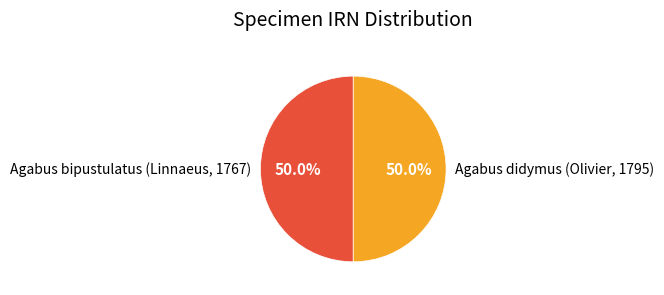

To the nearest percent, what percentage of the pie is Agabus bipustulatus (Linnaeus, 1767)?

50%